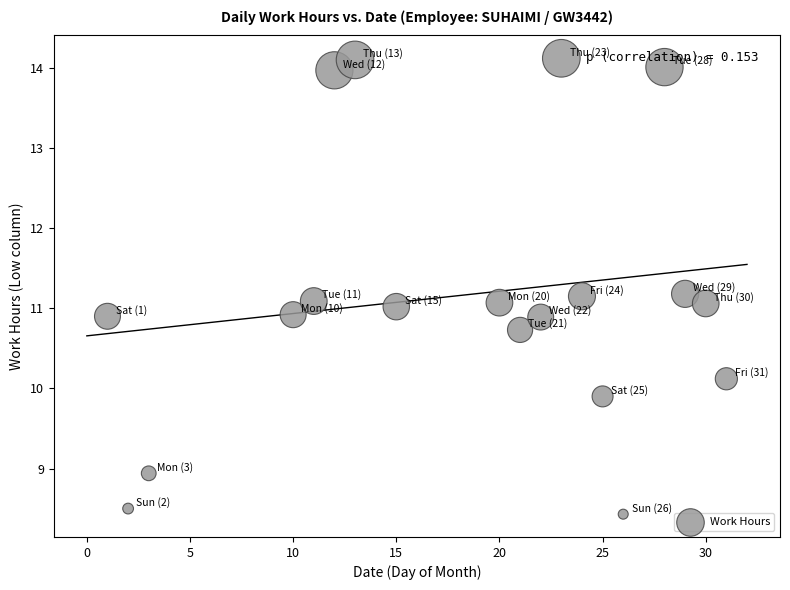

What is the range of Y values (max minus min)?

5.7